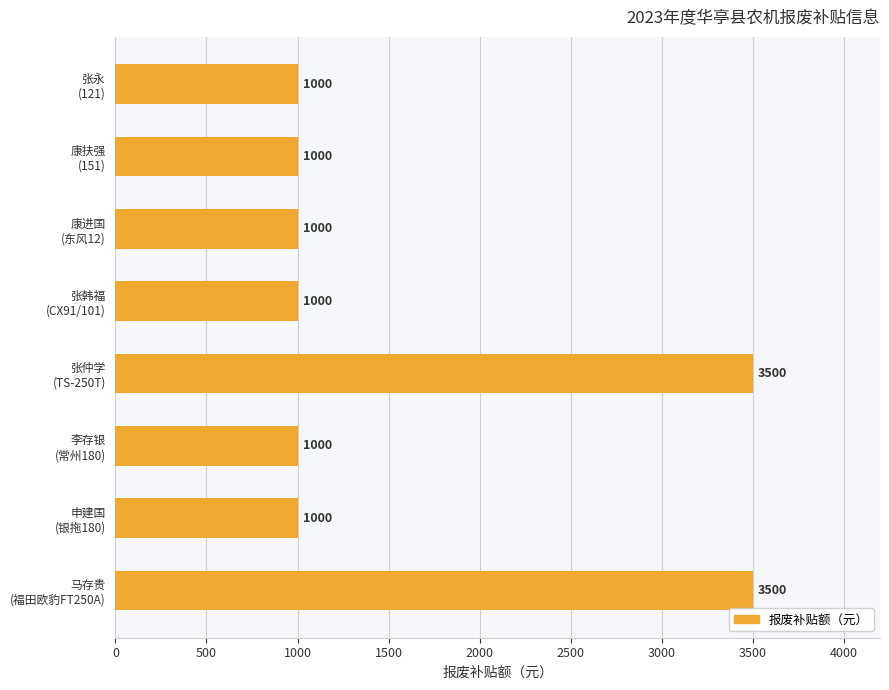

What is the minimum value shown in the chart?

1000